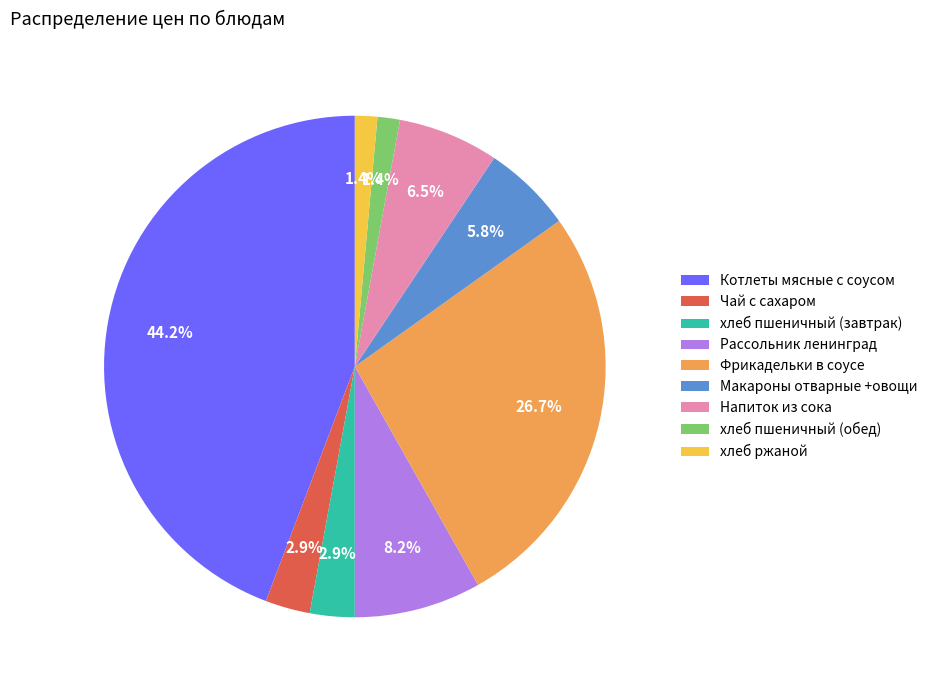

How many segments does this pie chart have?

9